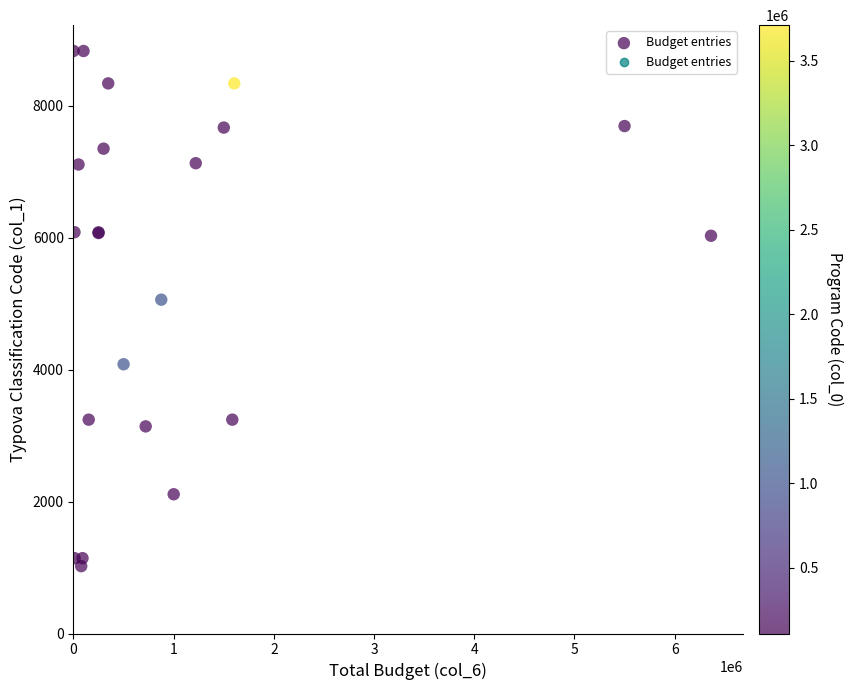

What Y value in the scatter plot is closest to 4926?

5061